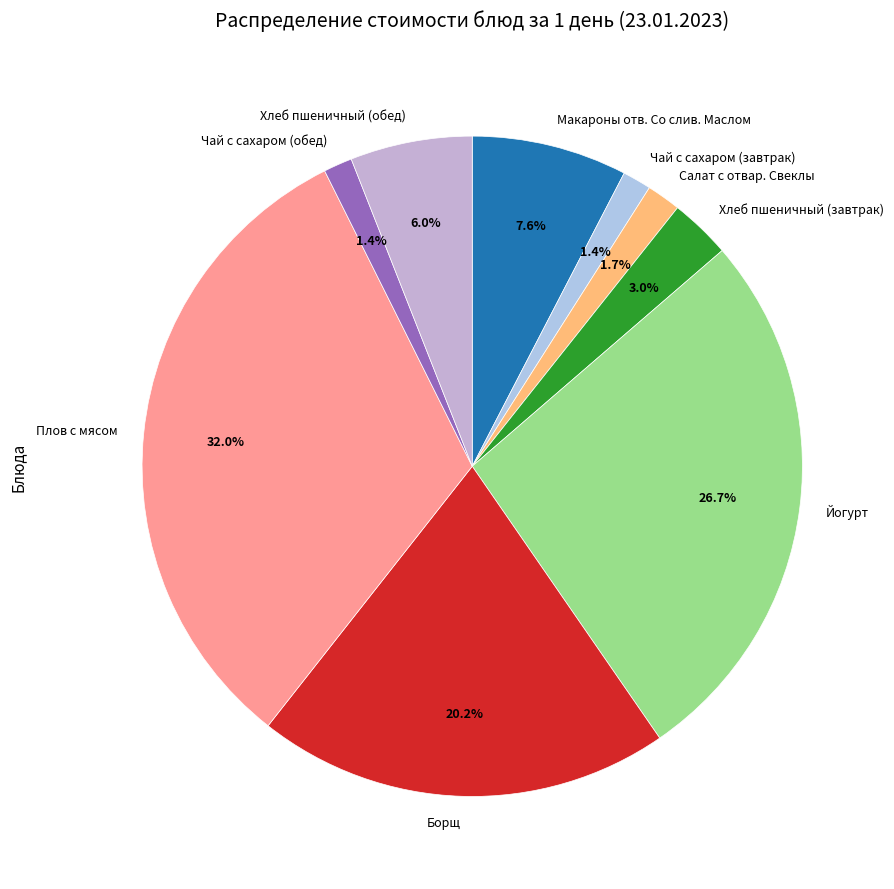

Between Хлеб пшеничный (завтрак) and Плов с мясом, which is larger?

Плов с мясом